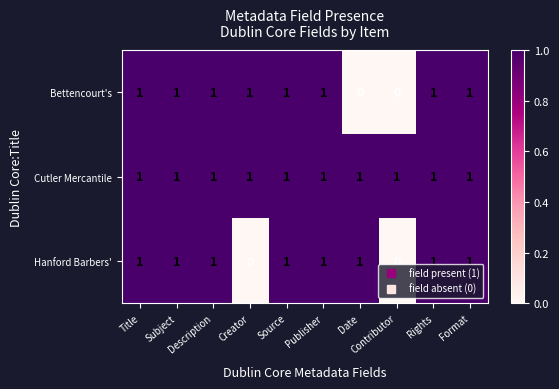

Count the Hanford Barbers' values in the range 1 to 2.

8